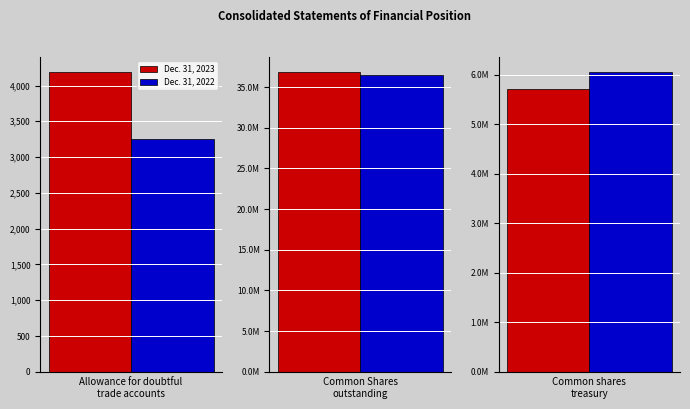

What is the total value across all series at Allowance for doubtful
trade accounts?

7448